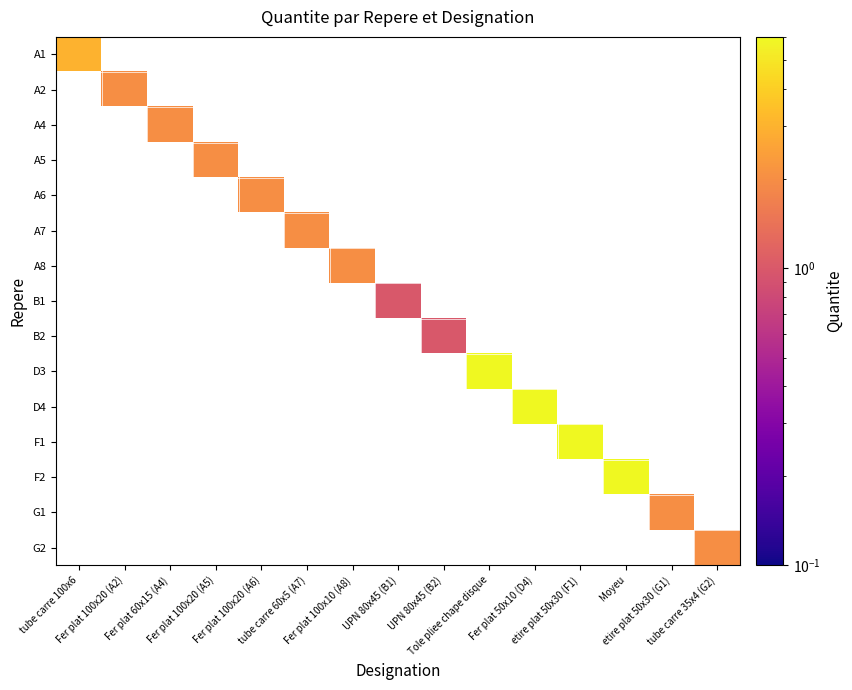

How many data points does each series have?

15